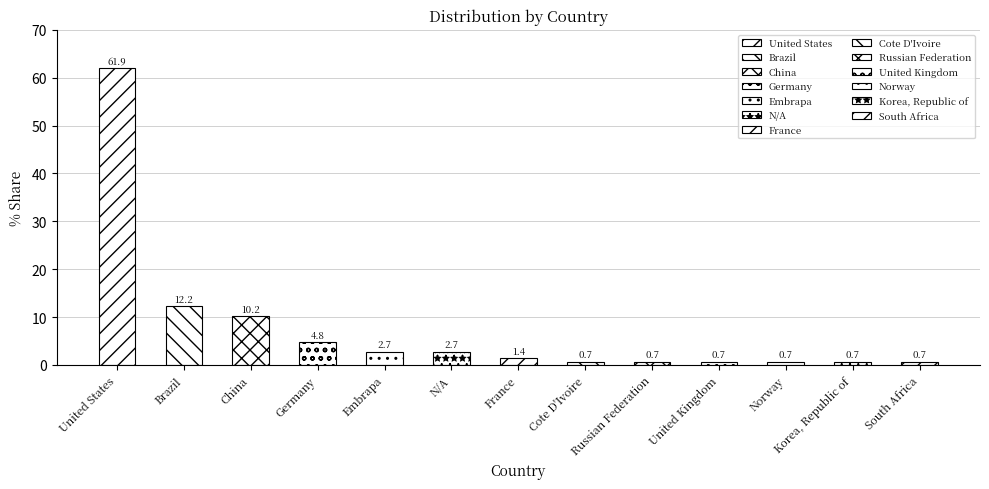

Reading left to right, extract all data points from this chart.

61.9	12.2	10.2	4.8	2.7	2.7	1.4	0.7	0.7	0.7	0.7	0.7	0.7